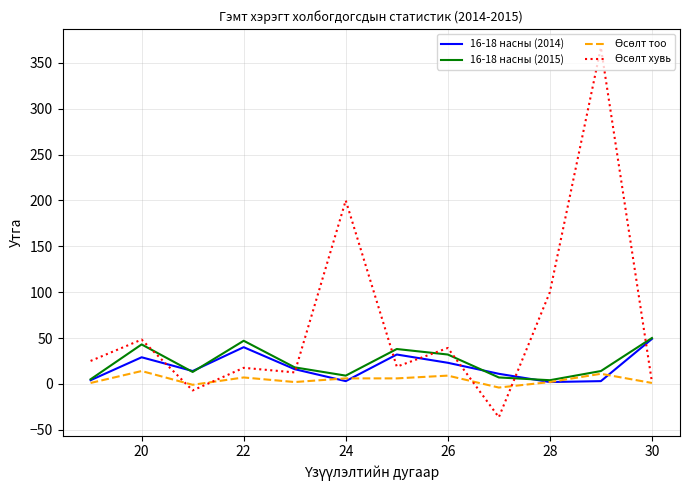

What is the maximum value shown in the chart?

366.7